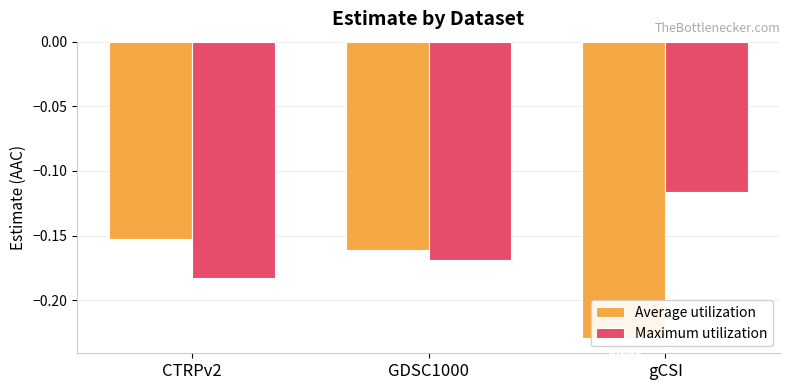

Reading left to right, transcribe all the data shown in this chart.

Average utilization: CTRPv2=-0.2	GDSC1000=-0.2	gCSI=-0.2
Maximum utilization: CTRPv2=-0.2	GDSC1000=-0.2	gCSI=-0.1